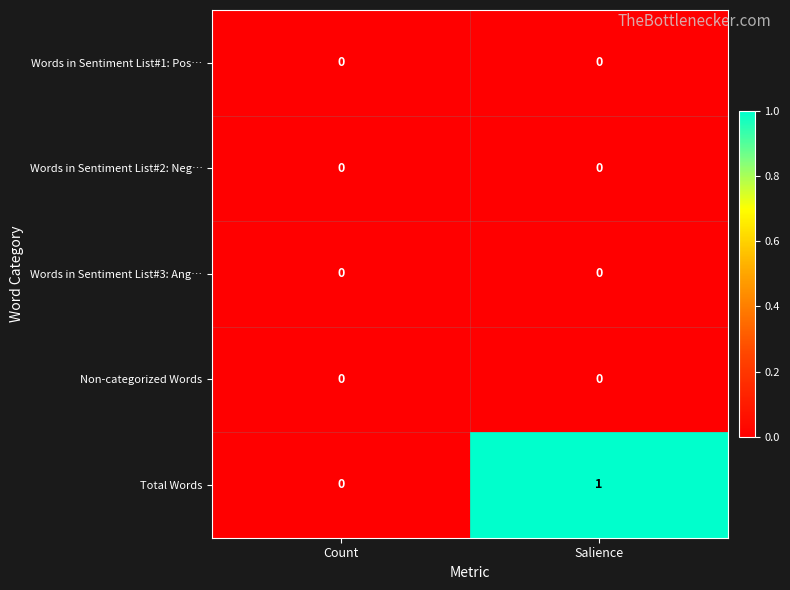

How many data points does each series have?

2